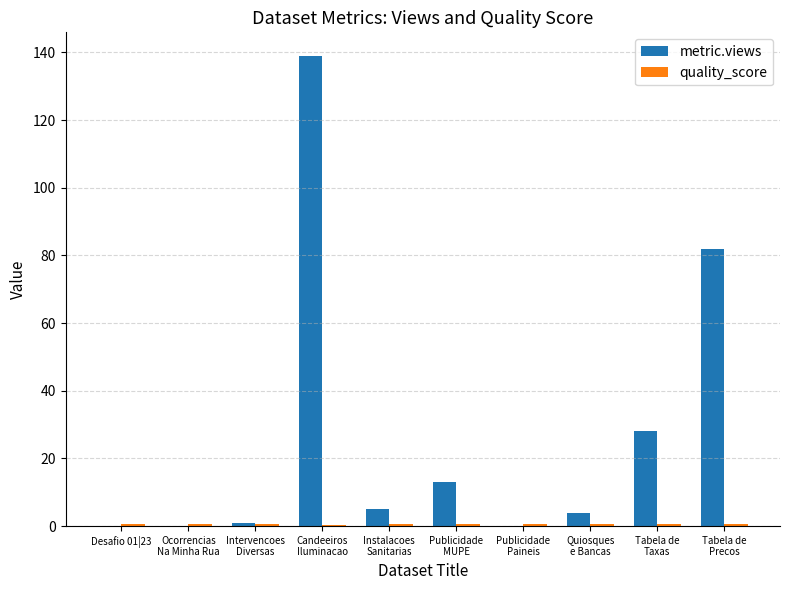

Does the chart contain stacked bars?

No